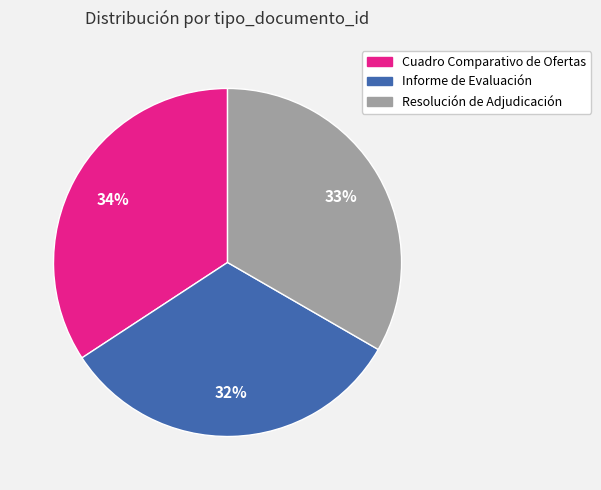

Does Informe de Evaluación represent more than half of the total?

No